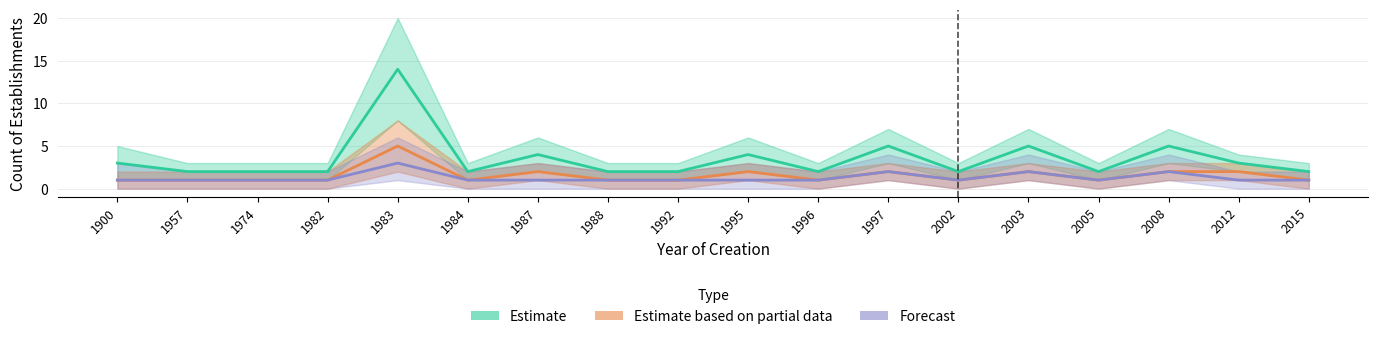

True or false: Estimate based on partial data and Forecast intersect in this chart.

False